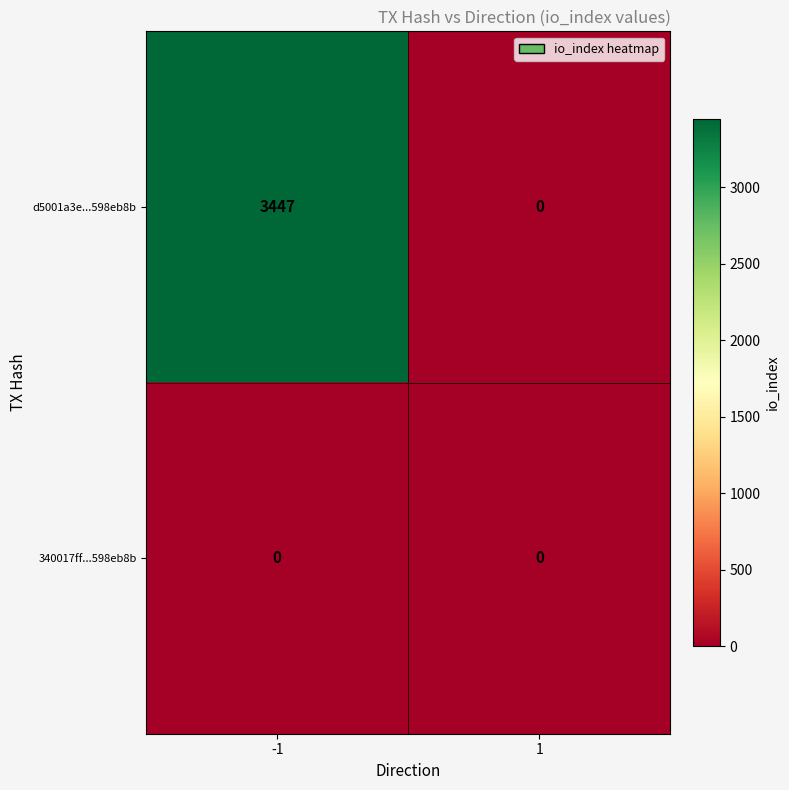

At -1, list the series in order from largest to smallest.

d5001a3e...598eb8b, 340017ff...598eb8b